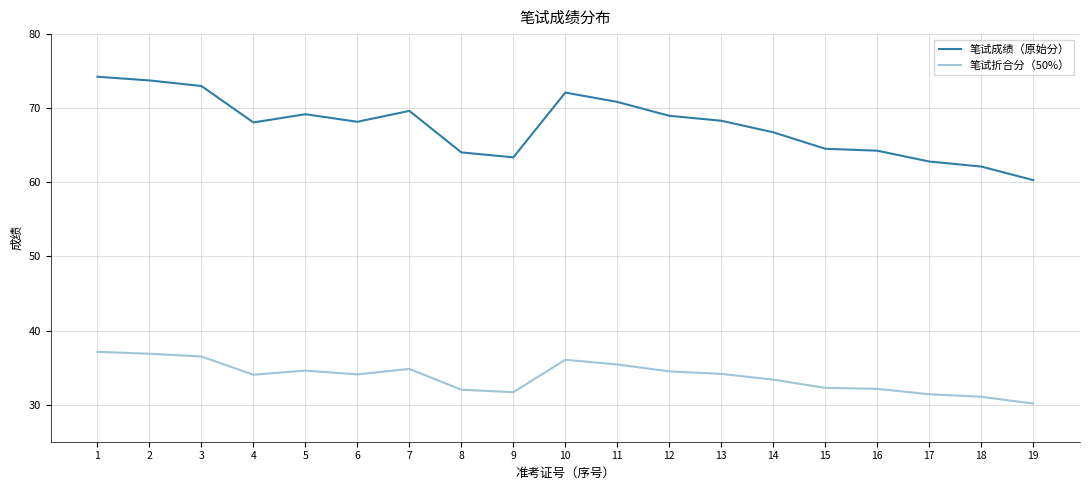

What is the difference between the maximum and minimum values in the 笔试折合分（50%） series?

7.0